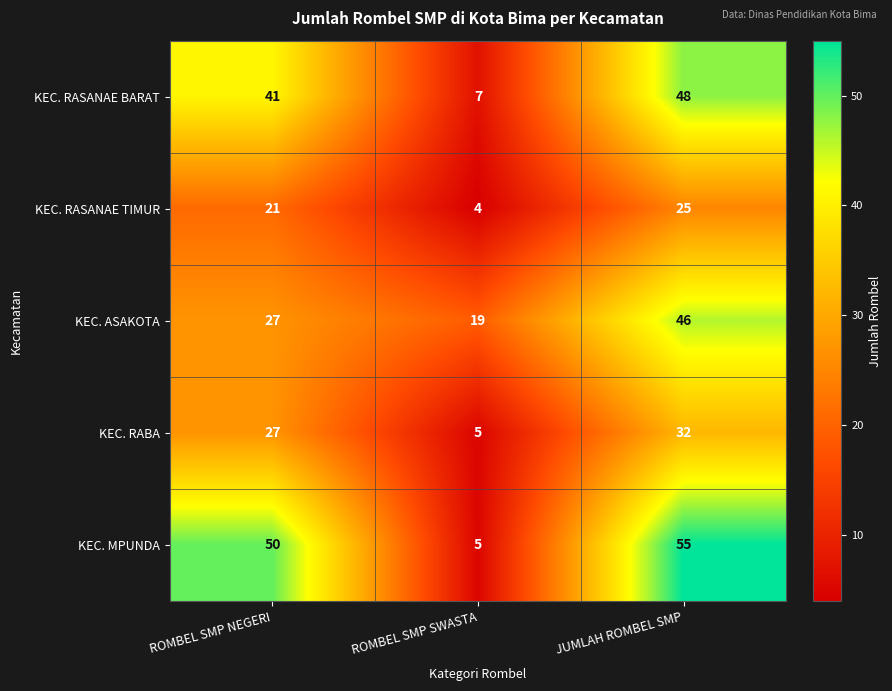

How many distinct data groups are displayed?

5